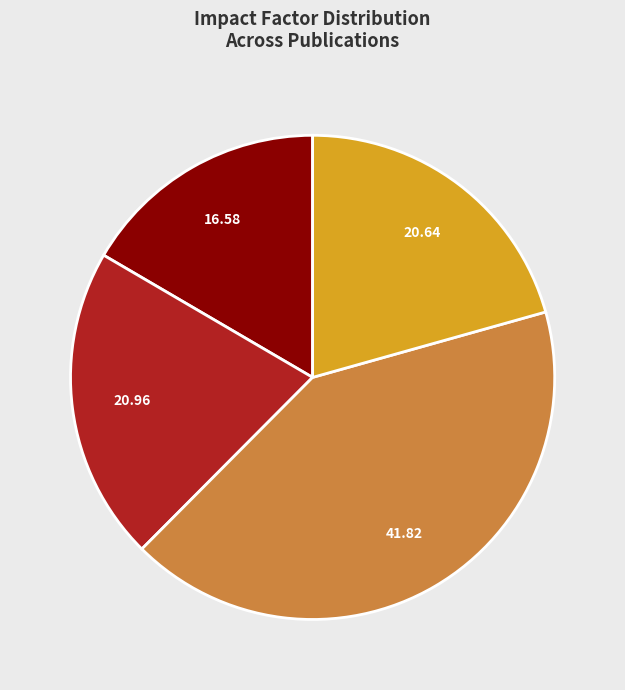

Does any single category account for the majority?

No